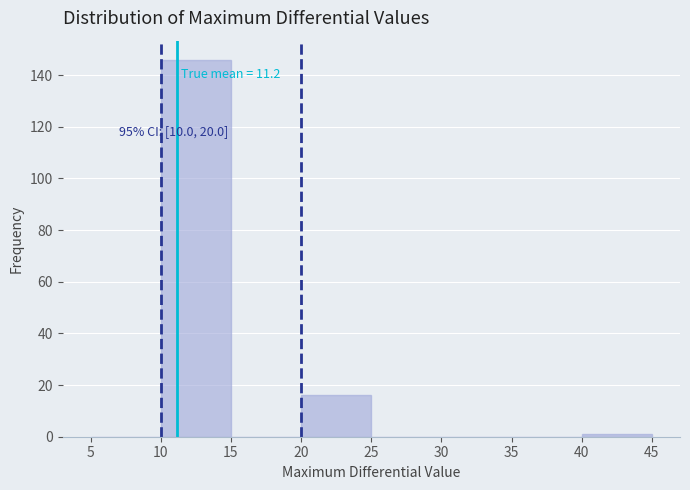

Over which range of the x-axis is the bar tallest?

10 to 15